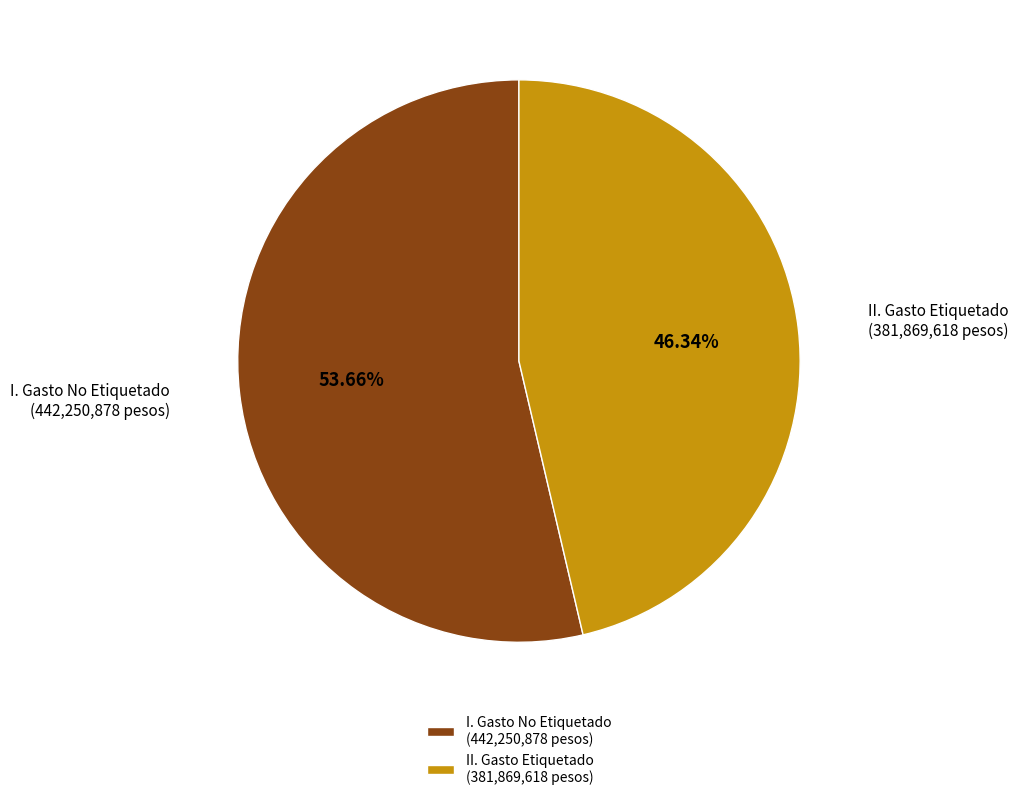

To the nearest percent, what is the difference between the largest and smallest slice percentages?

7%